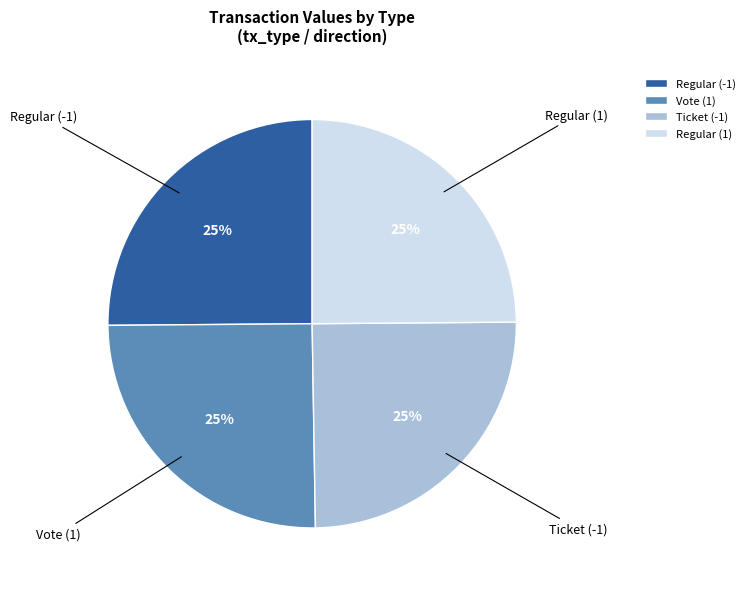

True or false: Regular (-1) accounts for 25% of the total.

True